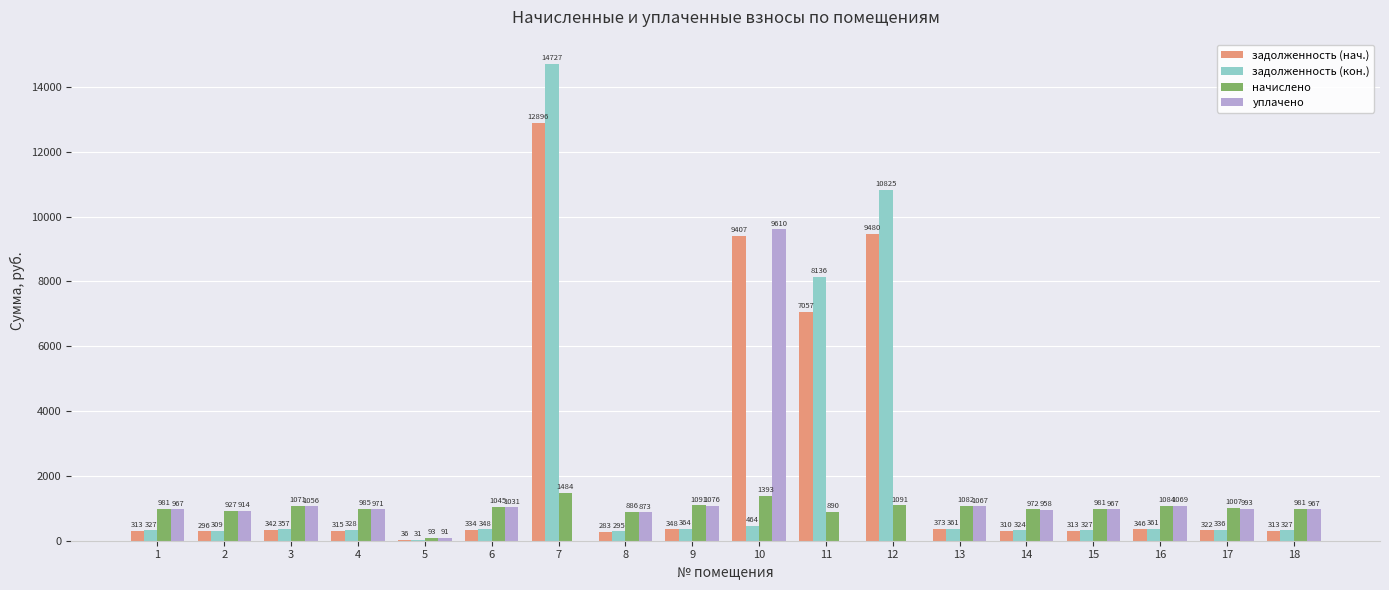

The задолженность (кон.) series shows 5404.3 at 12. True or false?

False